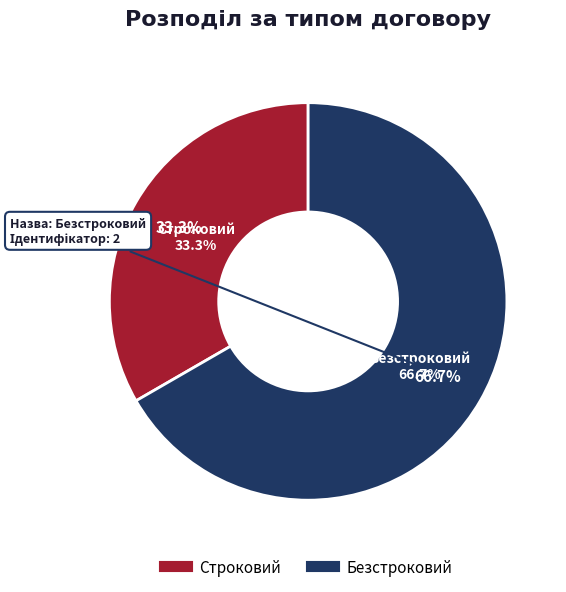

To the nearest percent, what portion does Строковий represent?

33%